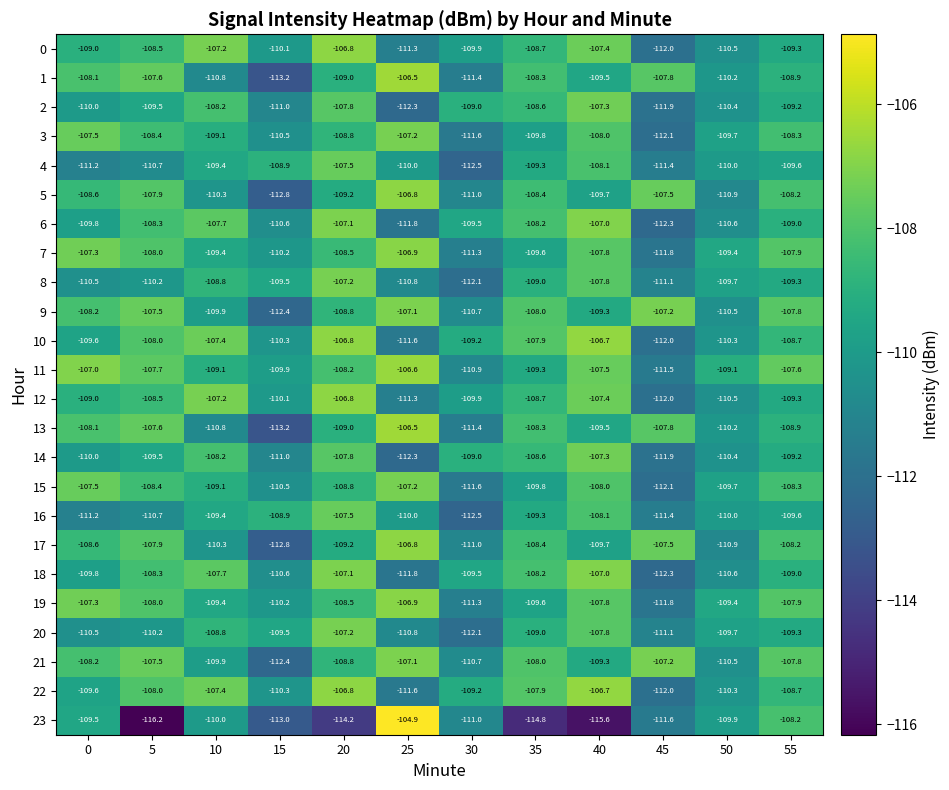

What is the total value across all series at 10?

-2615.5